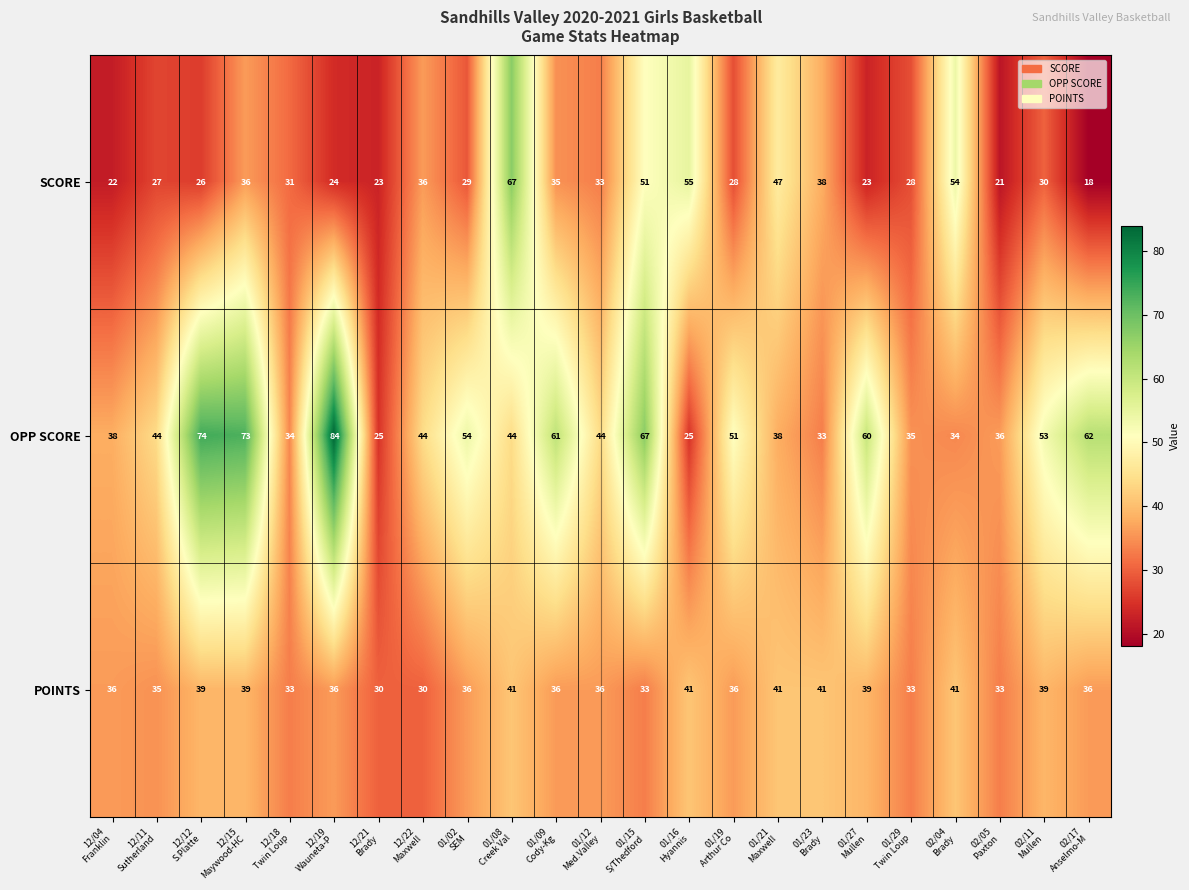

At which category is the sum across all series the highest?

01/08
Creek Val